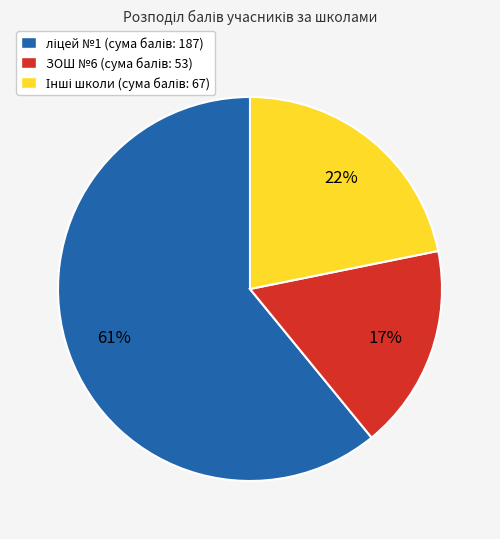

Does any single category account for the majority?

Yes